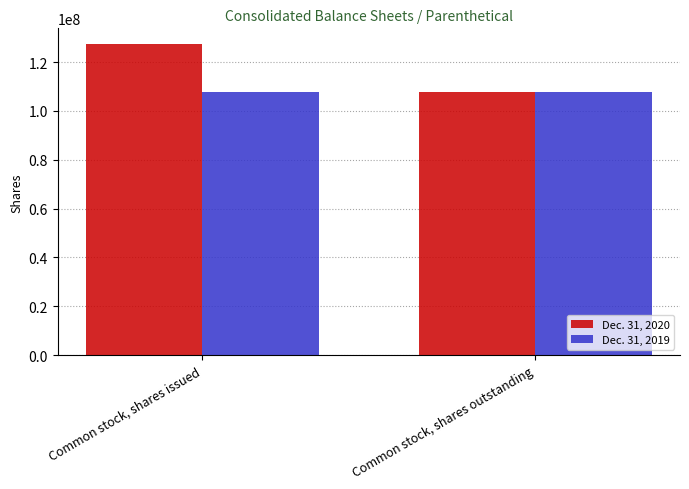

Reading left to right, what are all the values shown in this chart?

Dec. 31, 2020: 127416740	107648925
Dec. 31, 2019: 107648925	107648925